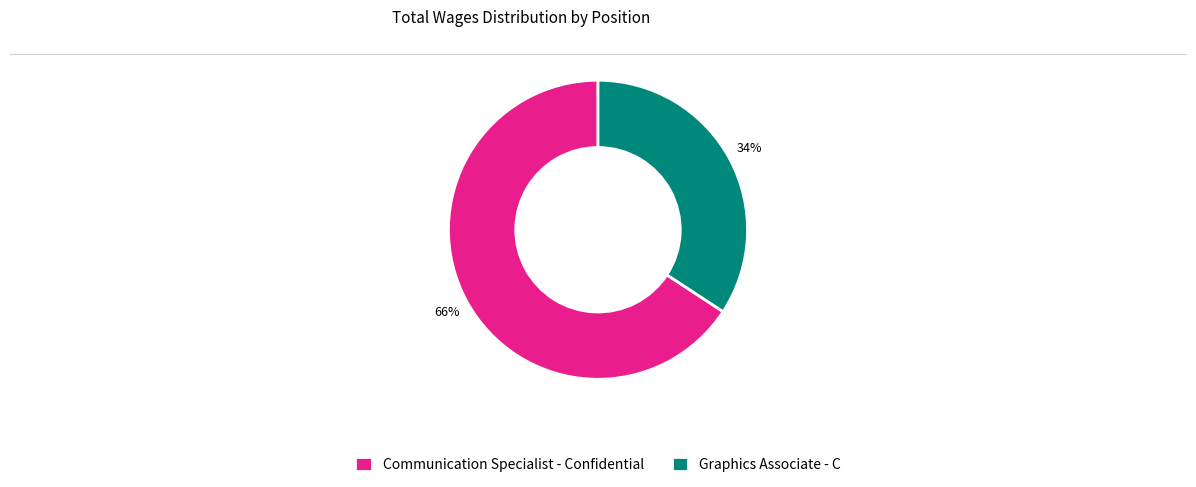

Approximately how many times larger is the value at Graphics Associate - C compared to Communication Specialist - Confidential?

0.5